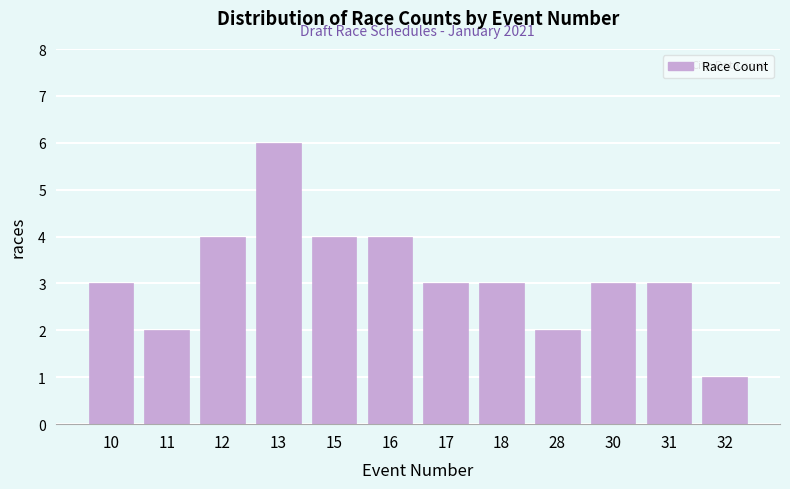

Reading left to right, list all the values displayed in this chart.

3	2	4	6	4	4	3	3	2	3	3	1